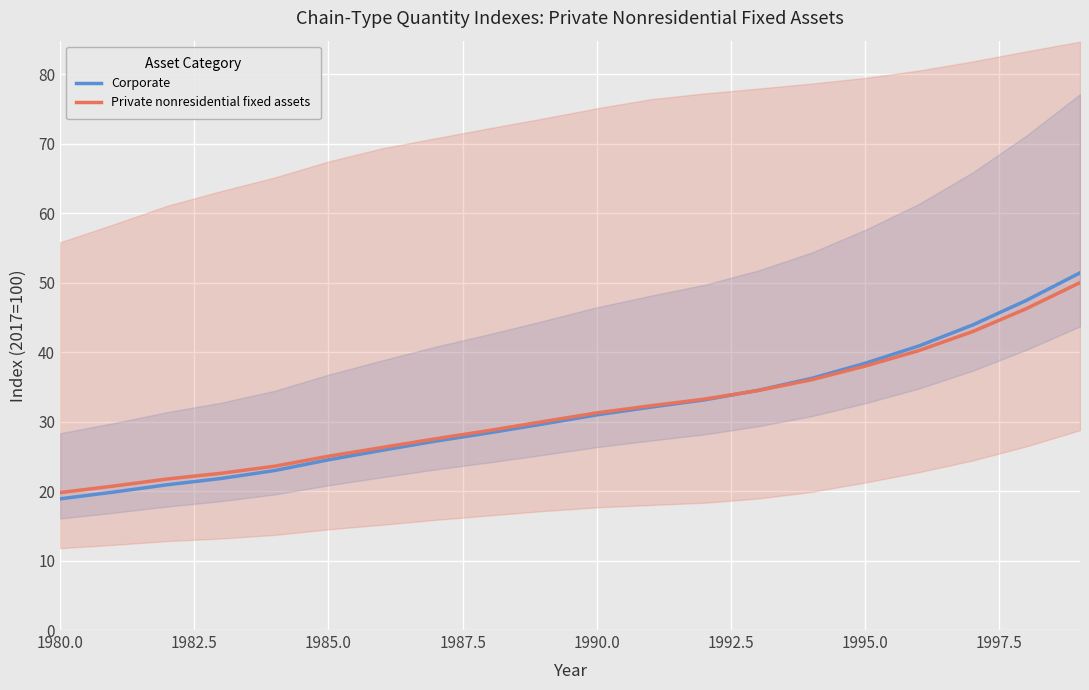

Reading right to left, extract all data points from this chart.

Corporate: 51.4	47.4	43.9	40.9	38.4	36.2	34.5	33.1	32.1	31.0	29.7	28.4	27.2	25.9	24.5	23.0	21.8	20.9	19.9	18.9
Private nonresidential fixed assets: 50.0	46.3	43.0	40.2	38.0	36.0	34.5	33.2	32.3	31.3	30.0	28.7	27.5	26.3	25.0	23.6	22.6	21.7	20.7	19.8